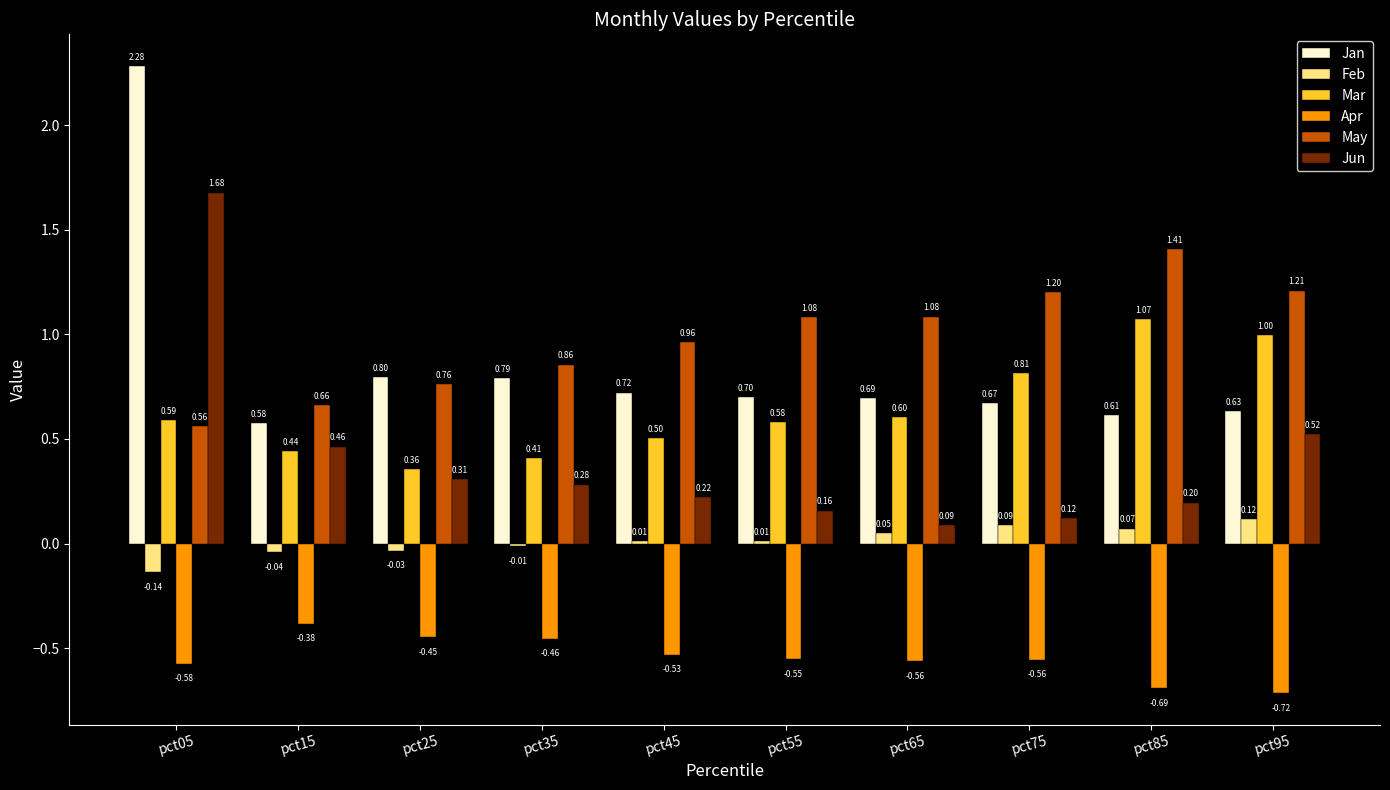

What is the difference between the highest and lowest values at pct75?

1.8